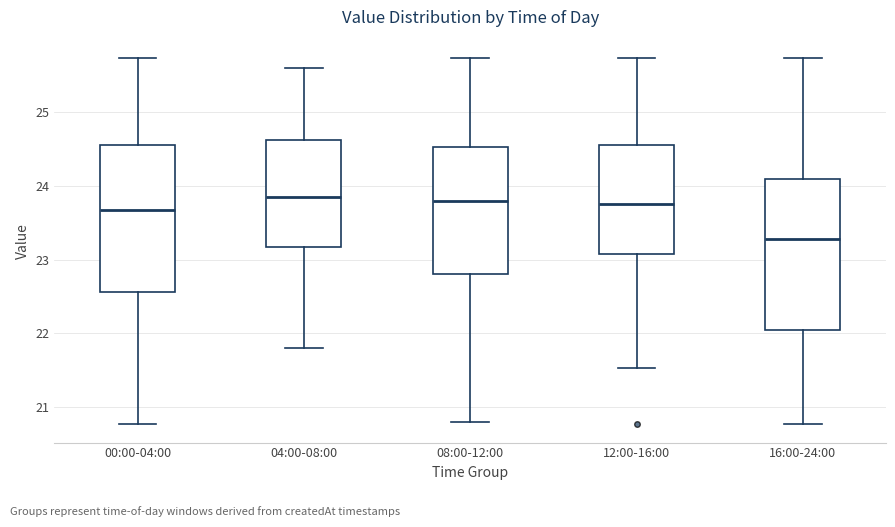

Reading left to right, transcribe this box plot: for each box, give where its median line is, the range the box spans, and where its two whiskers end, as read against the y-axis. The values are not printed on the chart, so give them approximately, as read against the axis.

00:00-04:00: median 23.7, box 22.6 to 24.5, whiskers 20.8 to 25.7
04:00-08:00: median 23.9, box 23.2 to 24.6, whiskers 21.8 to 25.6
08:00-12:00: median 23.8, box 22.8 to 24.5, whiskers 20.8 to 25.7
12:00-16:00: median 23.8, box 23.1 to 24.5, whiskers 21.5 to 25.7
16:00-24:00: median 23.3, box 22.0 to 24.1, whiskers 20.8 to 25.7